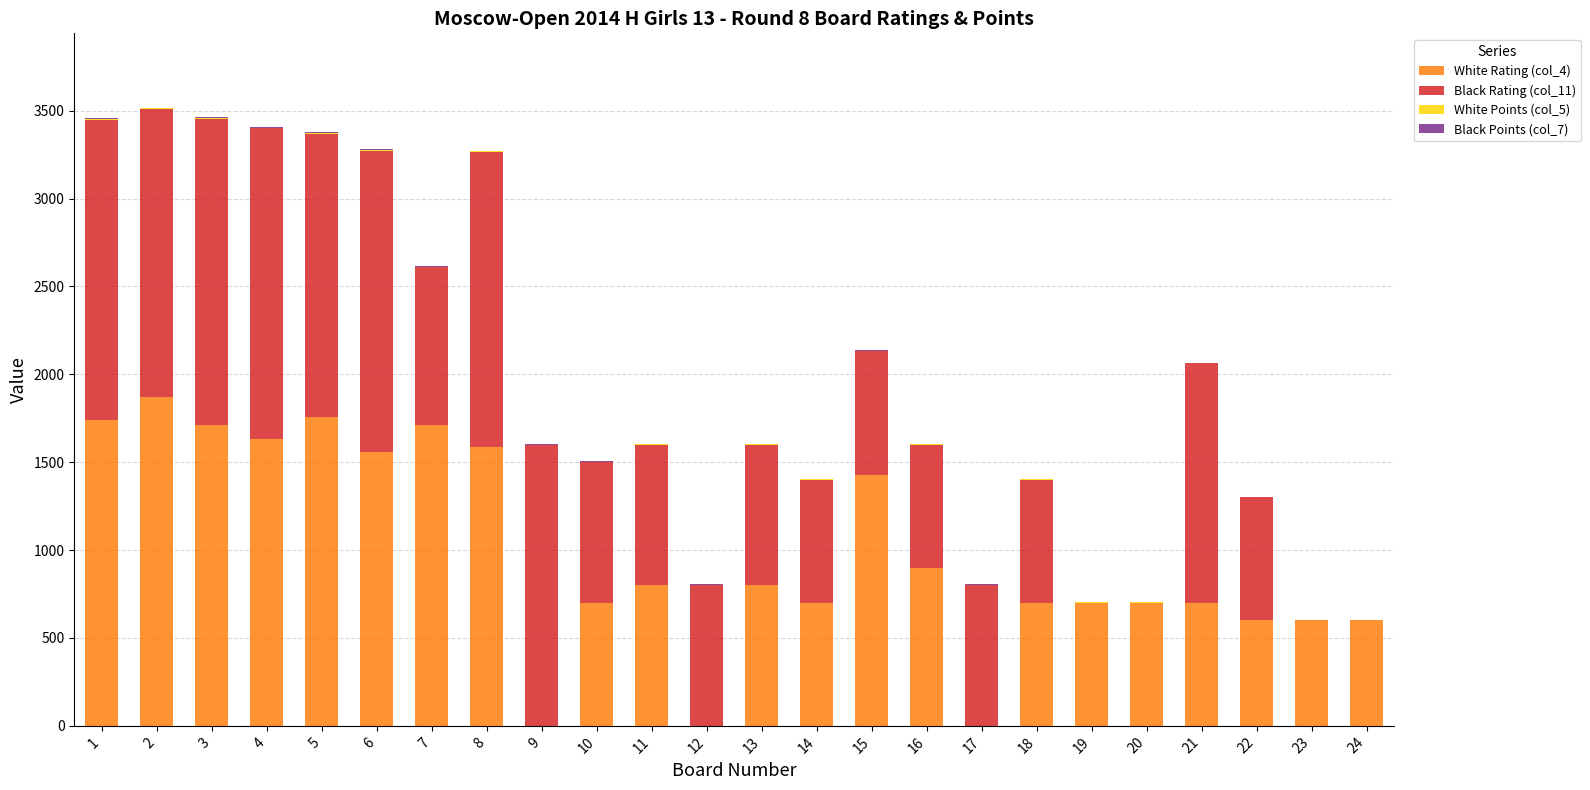

The value of White Rating (col_4) at 1 is 458. True or false?

False